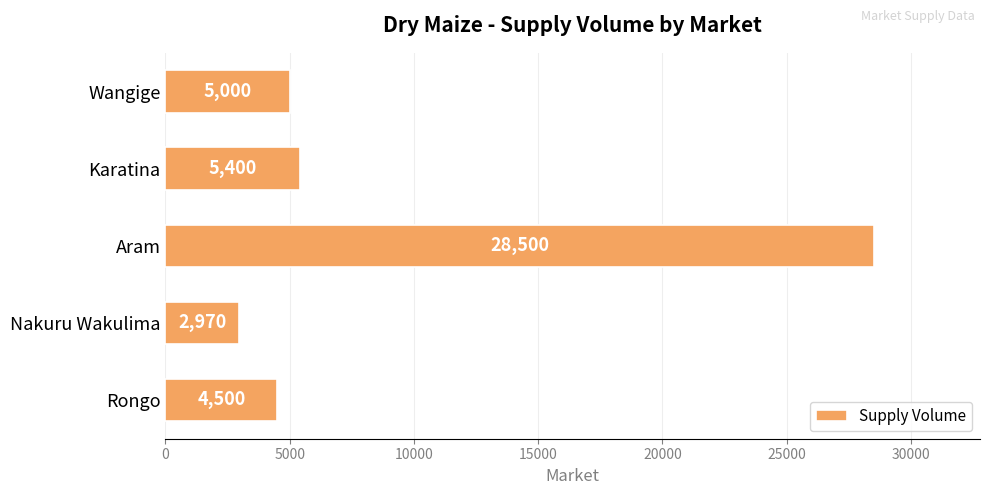

Approximately how many times larger is the value at Nakuru Wakulima compared to Rongo?

0.7